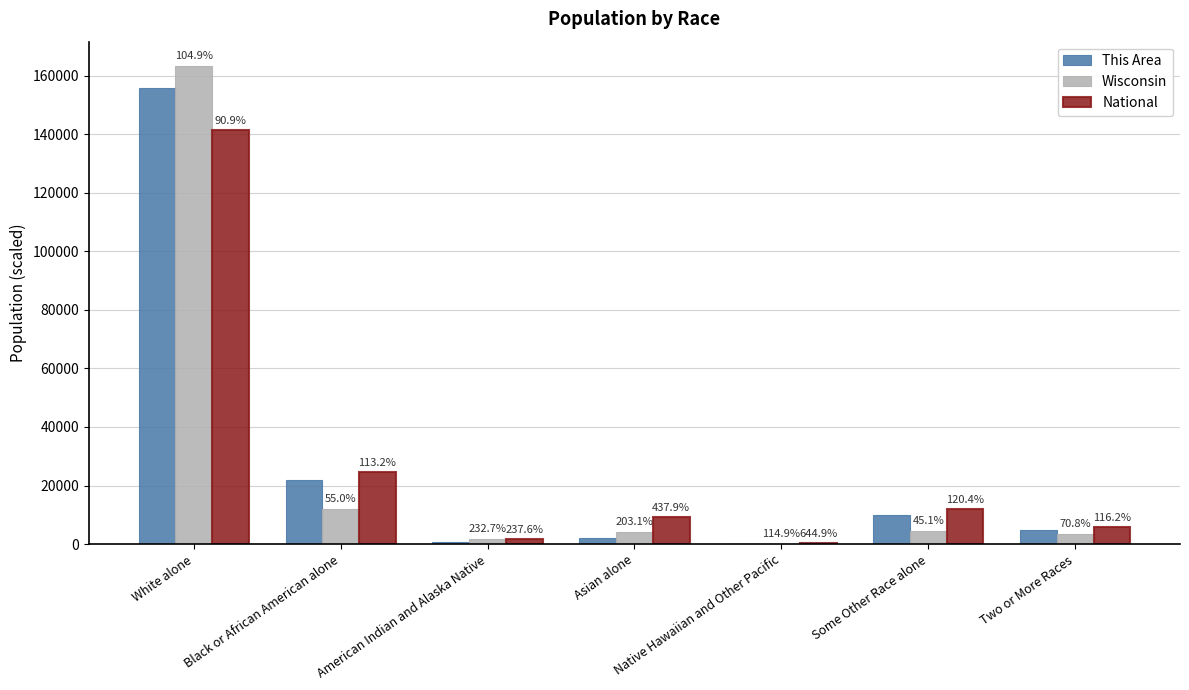

At how many categories does at least one series exceed 68024?

1